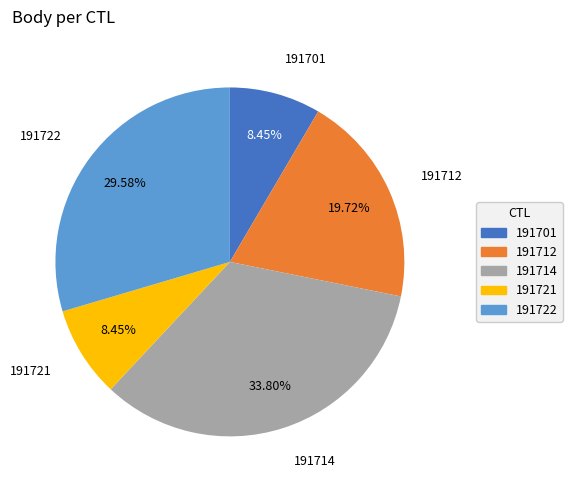

What percentage is the 191714 slice, to the nearest percent?

34%